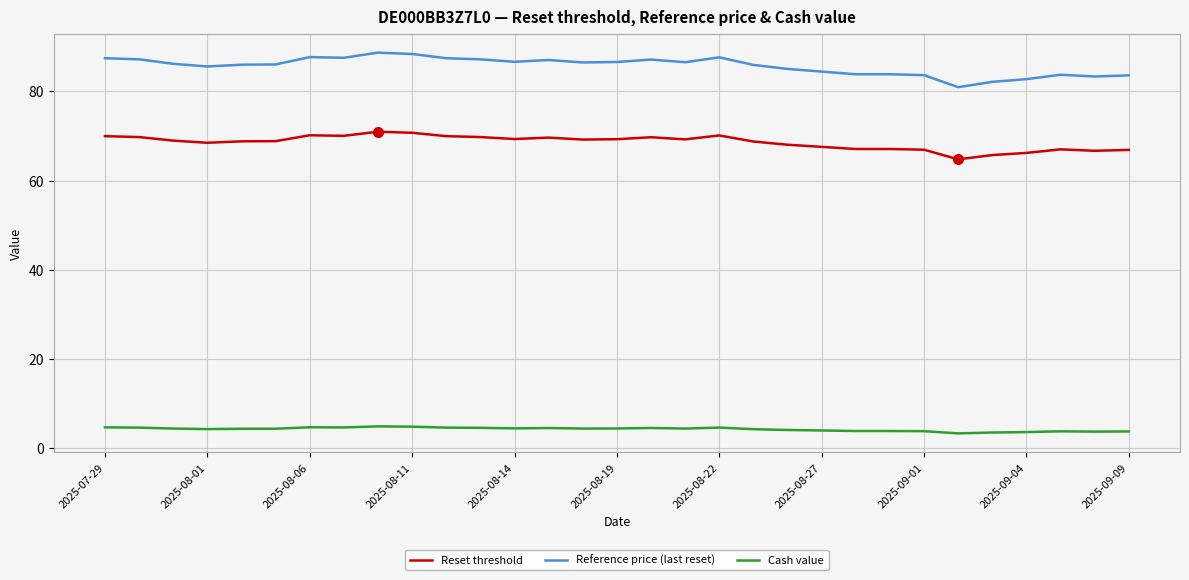

Rank the series by their average value, from highest to lowest.

Reference price (last reset), Reset threshold, Cash value